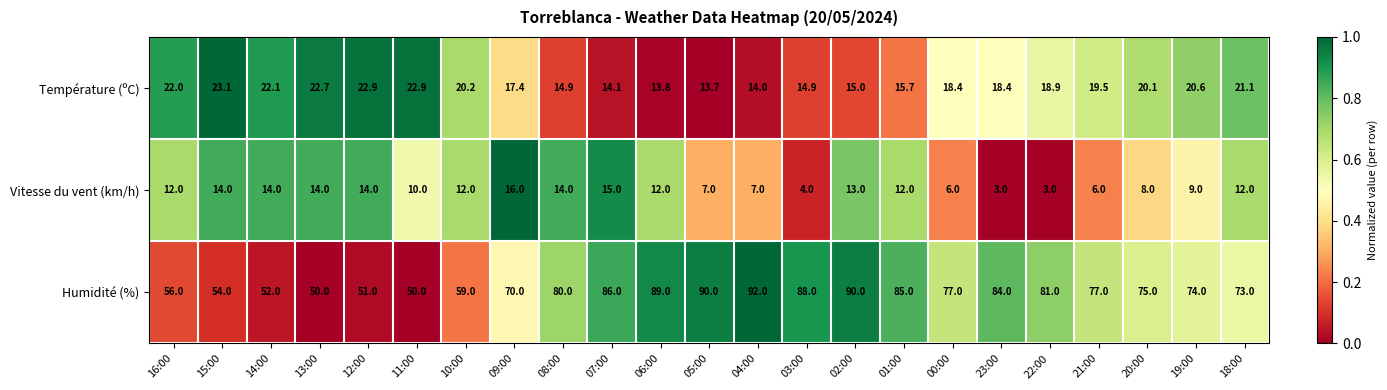

At which category is the sum across all series the highest?

02:00